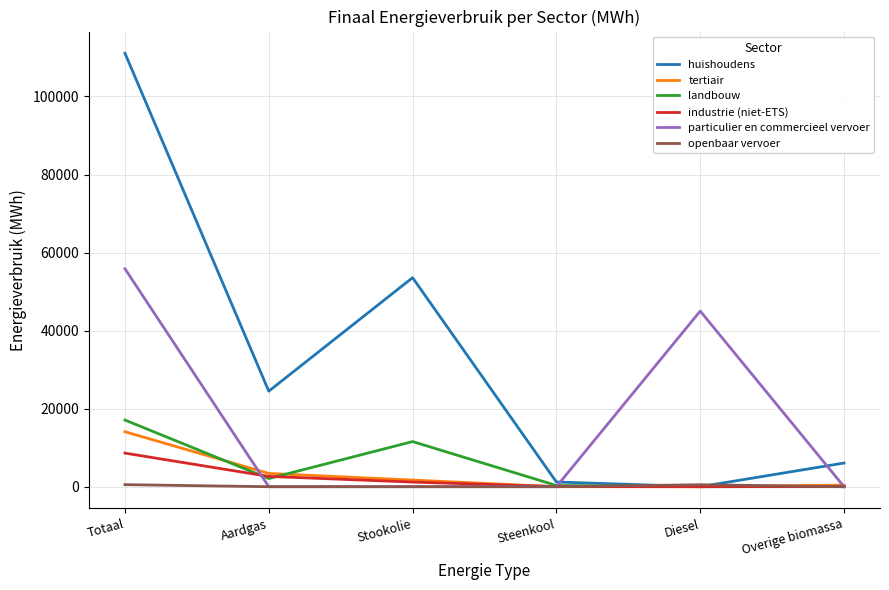

At which category is the sum across all series the highest?

Totaal